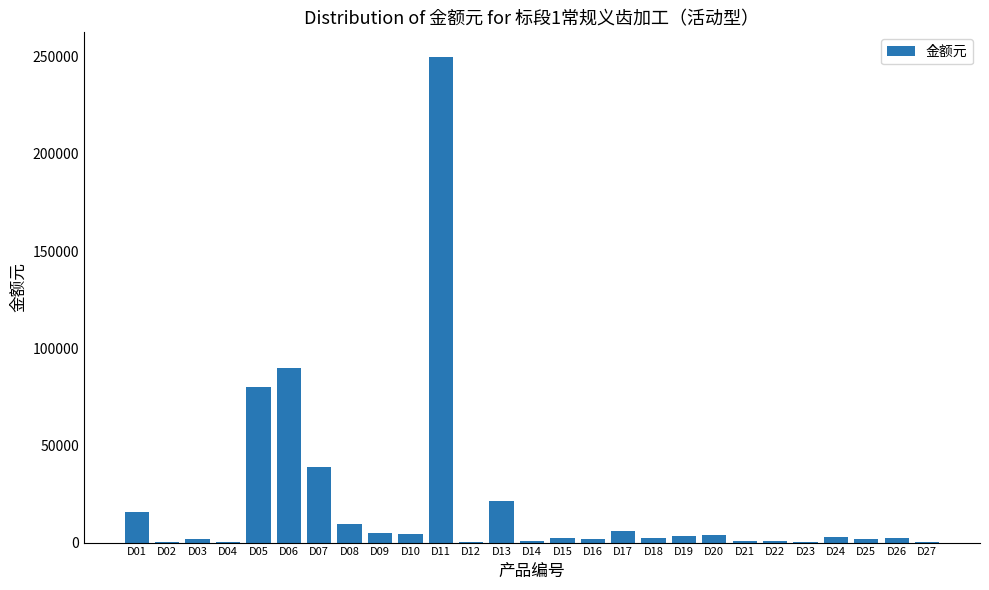

Which has a higher value, D11 or D06?

D11